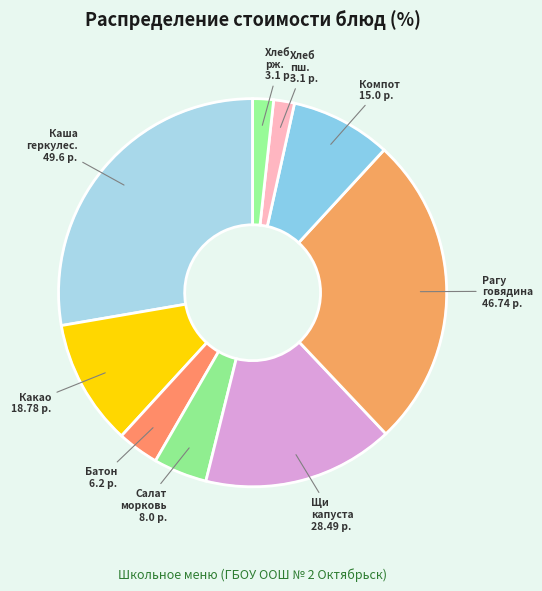

What is the ratio of the value at Хлеб ржаной to the value at Какао растворимый?

0.2